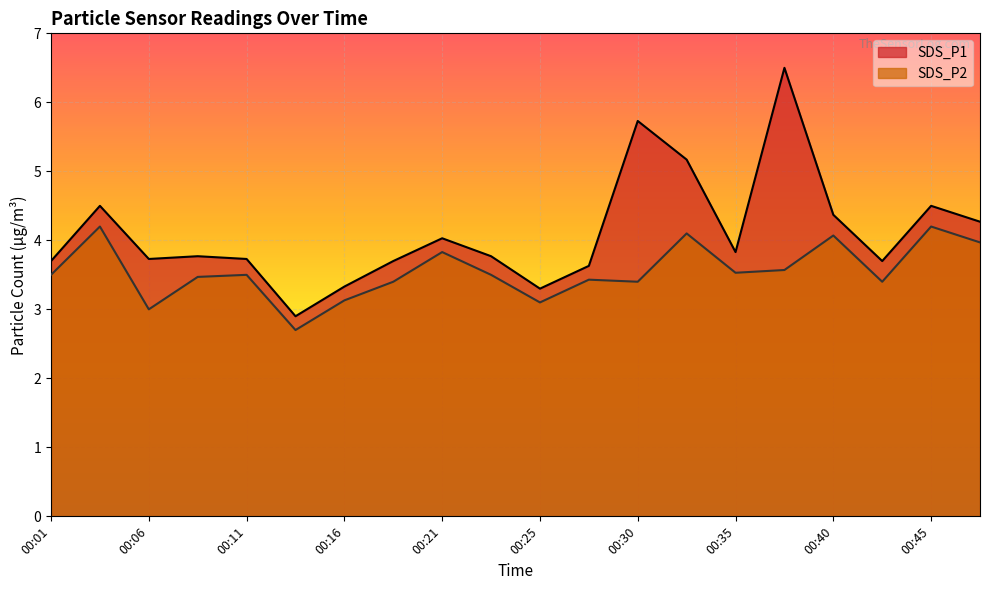

True or false: SDS_P1 and SDS_P2 intersect in this chart.

False